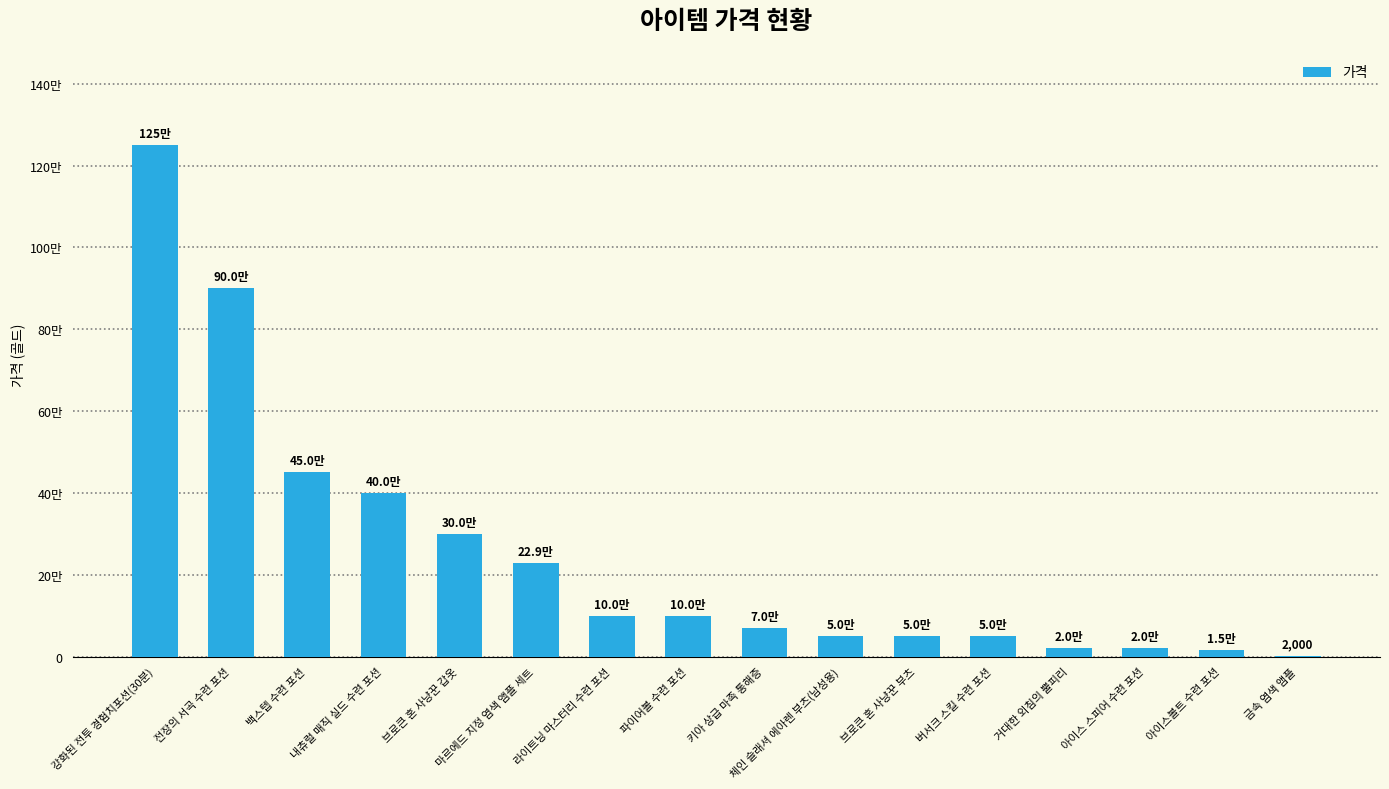

Rank the categories by value from highest to lowest.

강화된 전투 경험치포션(30분), 전장의 서곡 수련 포션, 백스텝 수련 포션, 내츄럴 매직 실드 수련 포션, 브로큰 혼 사냥꾼 갑옷, 마르에드 지정 염색 앰플 세트, 라이트닝 마스터리 수련 포션, 파이어볼 수련 포션, 키아 상급 마족 통해증, 체인 슬래셔 에아렌 부츠(남성용), 브로큰 혼 사냥꾼 부츠, 버서크 스킬 수련 포션, 거대한 외침의 뿔피리, 아이스 스피어 수련 포션, 아이스볼트 수련 포션, 금속 염색 앰플